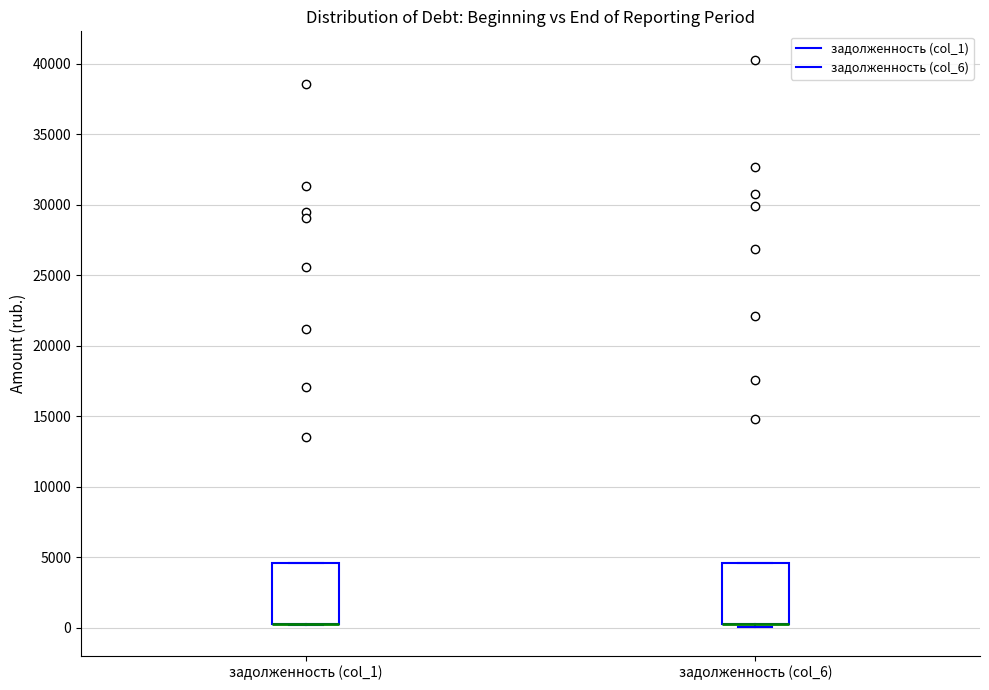

Reading left to right, transcribe this box plot: for each box, give where its median line is, the range the box spans, and where its two whiskers end, as read against the y-axis. The values are not printed on the chart, so give them approximately, as read against the axis.

задолженность (col_1): median 500 (drawn on the box's lower edge), box 500 to 4500, whiskers 0 to 4500
задолженность (col_6): median 500 (drawn on the box's lower edge), box 500 to 4500, whiskers 0 to 4500